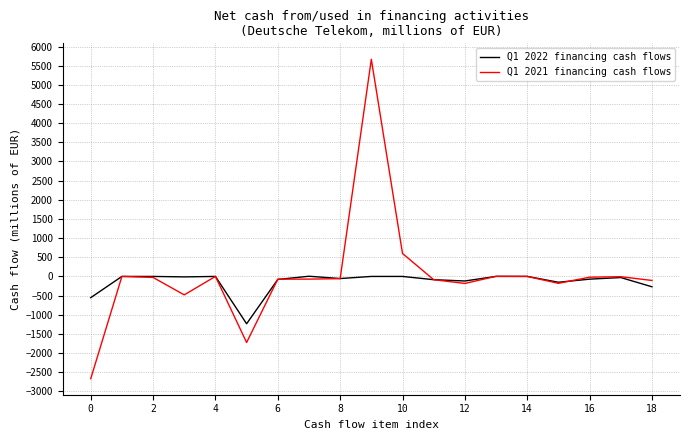

Which series has the widest spread of values?

Q1 2021 financing cash flows